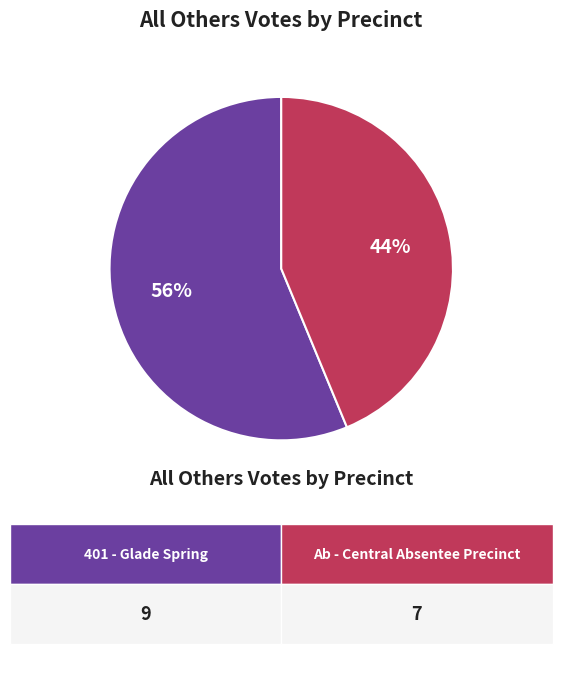

To the nearest percent, what is the average slice percentage?

50%